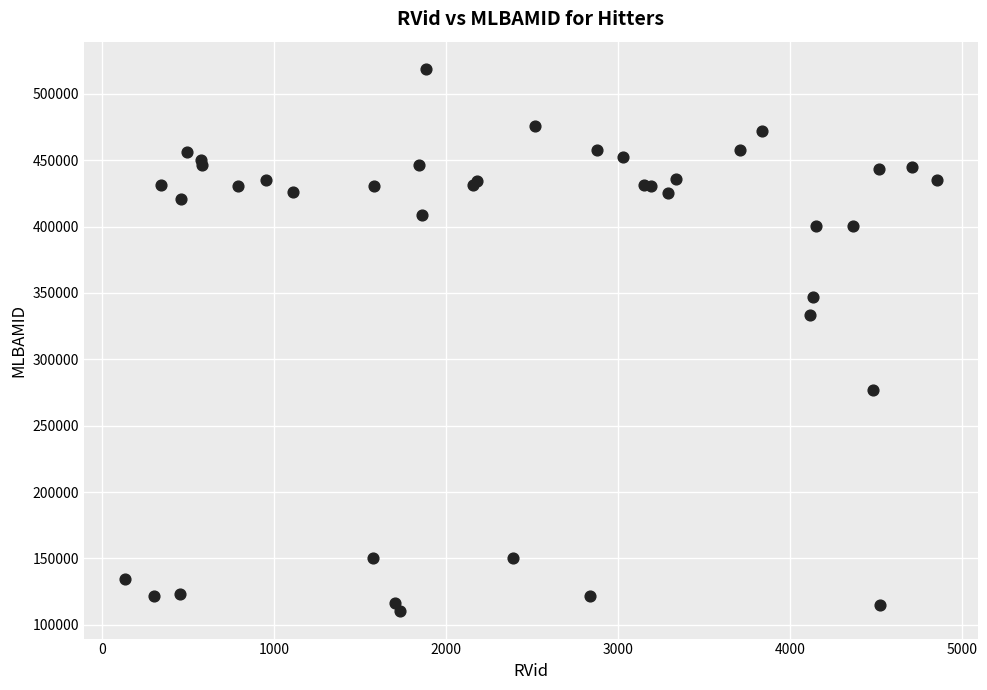

What Y value in the scatter plot is closest to 314410?

333492